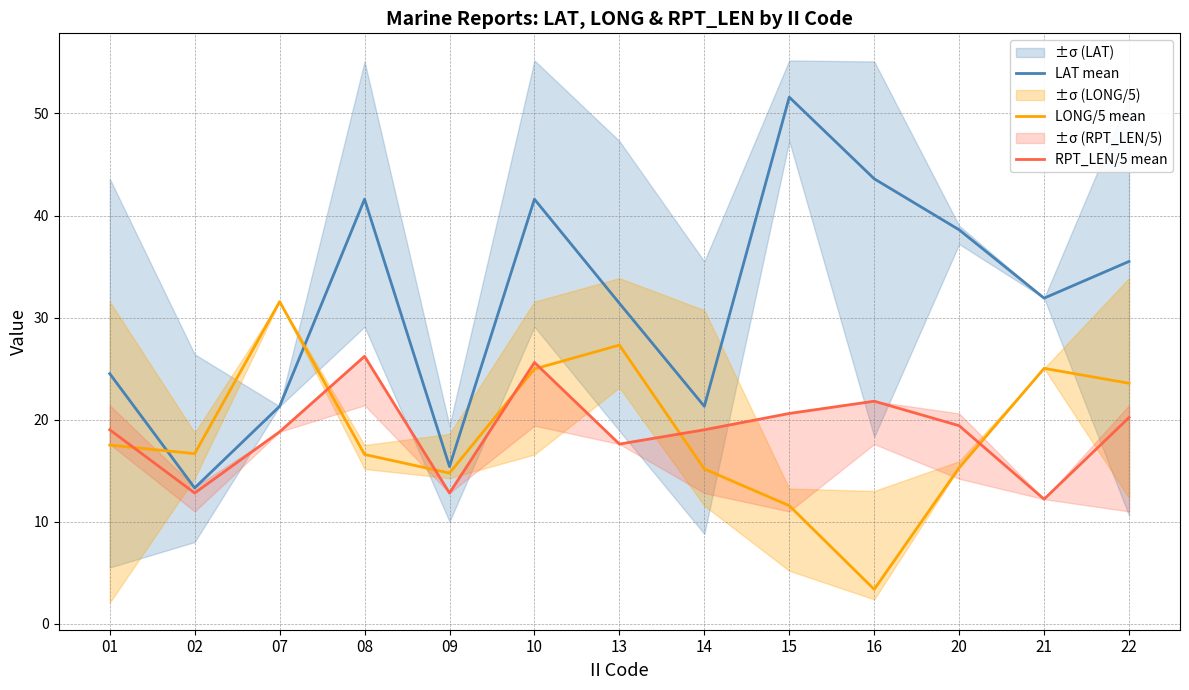

Between 09 and 21, which series saw the biggest shift?

LAT mean